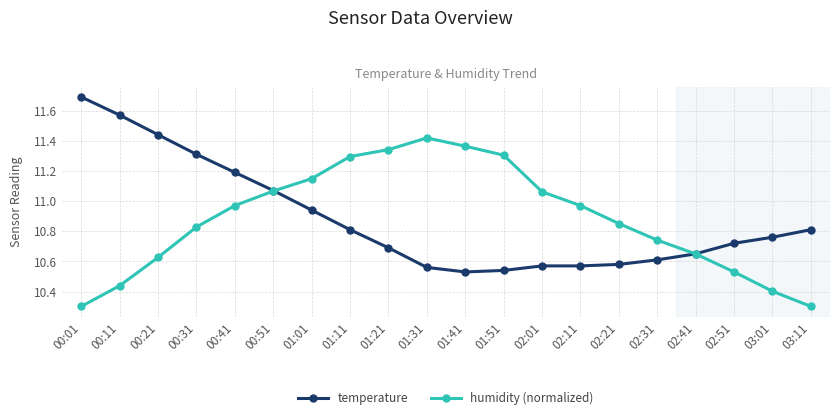

List the series in order of their peak value, highest first.

temperature, humidity (normalized)